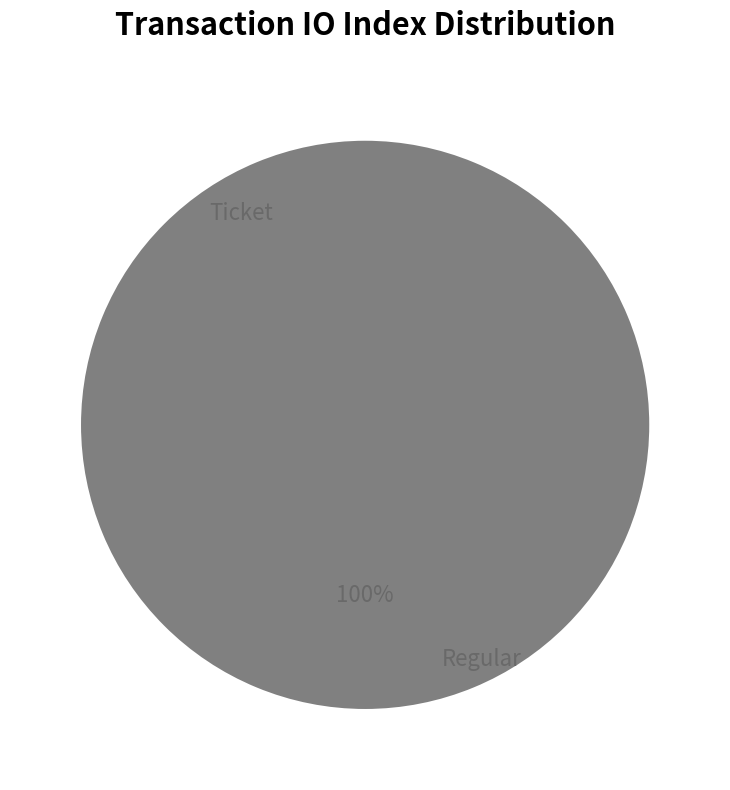

How many segments does this pie chart have?

2